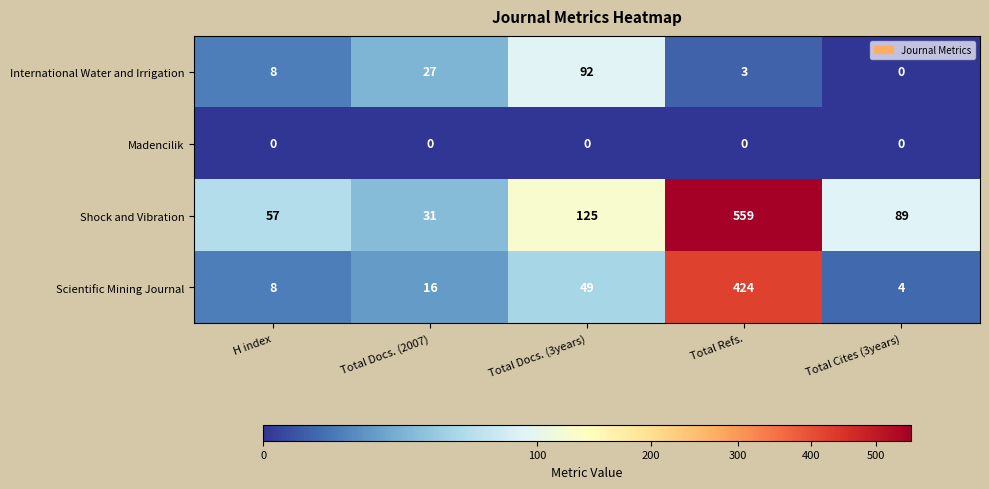

Reading left to right, transcribe all the data shown in this chart.

International Water and Irrigation: H index=8	Total Docs. (2007)=27	Total Docs. (3years)=92	Total Refs.=3	Total Cites (3years)=0
Madencilik: H index=0	Total Docs. (2007)=0	Total Docs. (3years)=0	Total Refs.=0	Total Cites (3years)=0
Shock and Vibration: H index=57	Total Docs. (2007)=31	Total Docs. (3years)=125	Total Refs.=559	Total Cites (3years)=89
Scientific Mining Journal: H index=8	Total Docs. (2007)=16	Total Docs. (3years)=49	Total Refs.=424	Total Cites (3years)=4